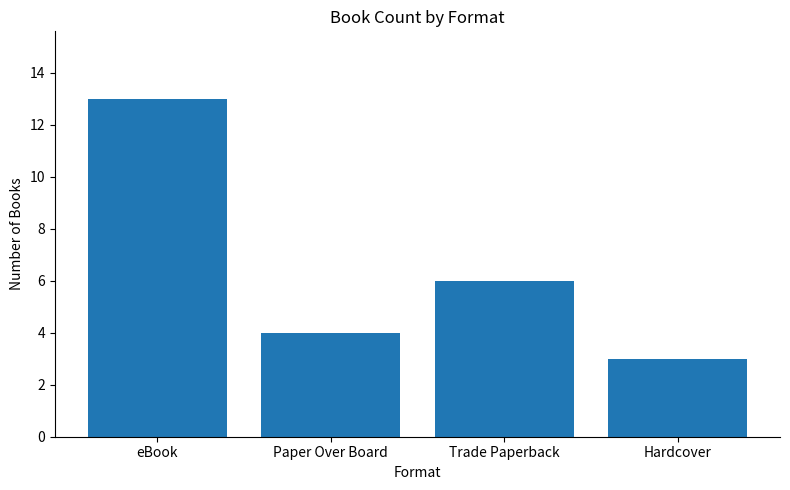

What position from the right is eBook?

4